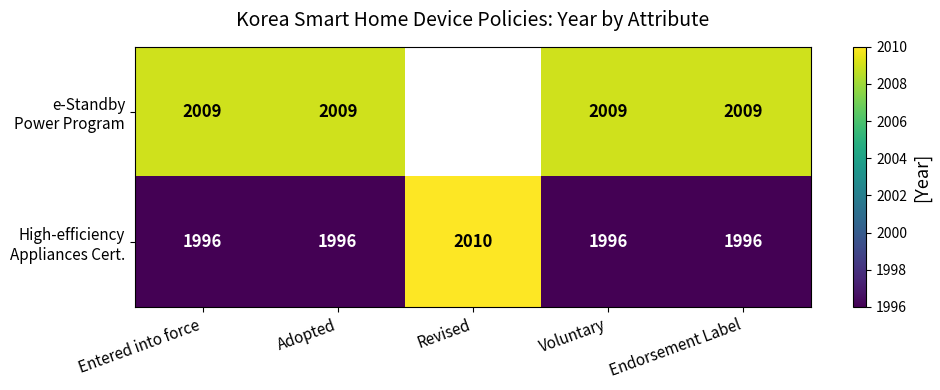

How many data points does each series have?

5